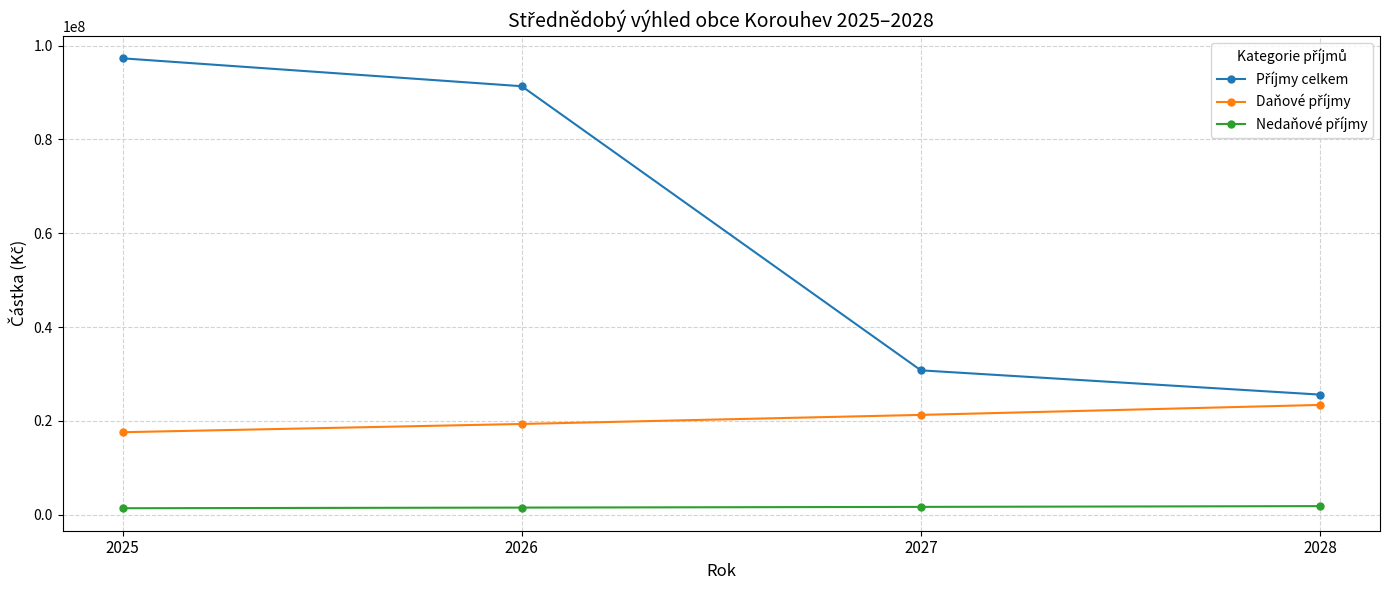

What is the maximum value shown in the chart?

97291660.0